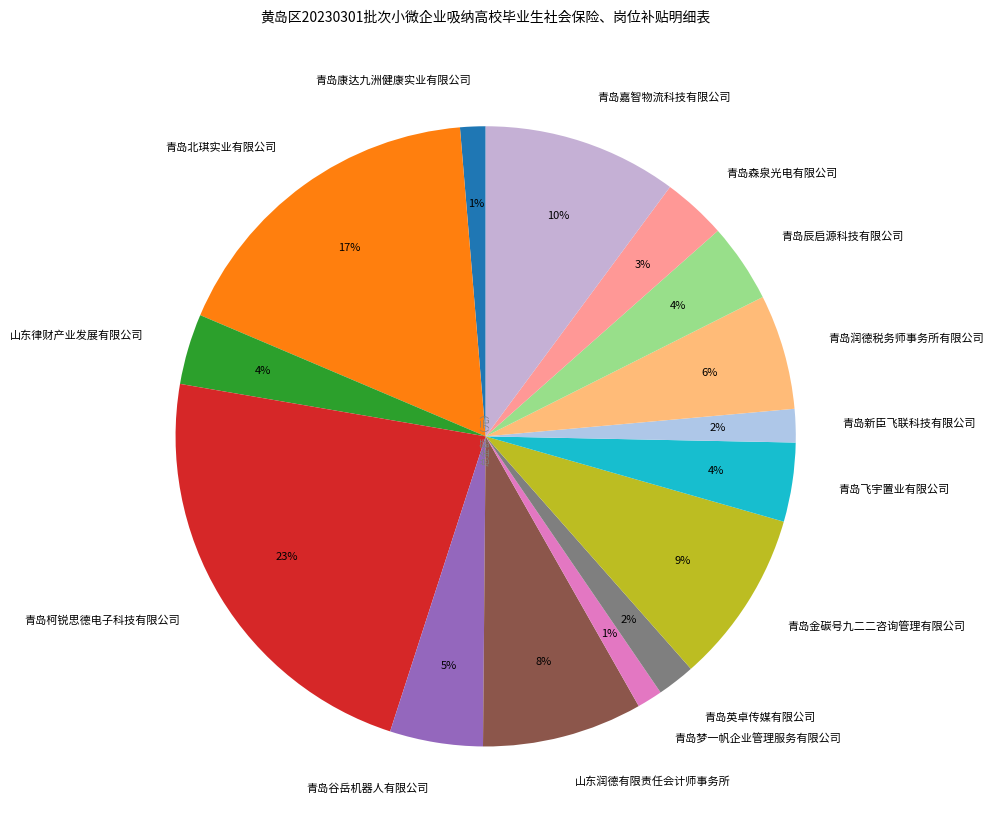

Does 青岛润德税务师事务所有限公司 represent more than half of the total?

No